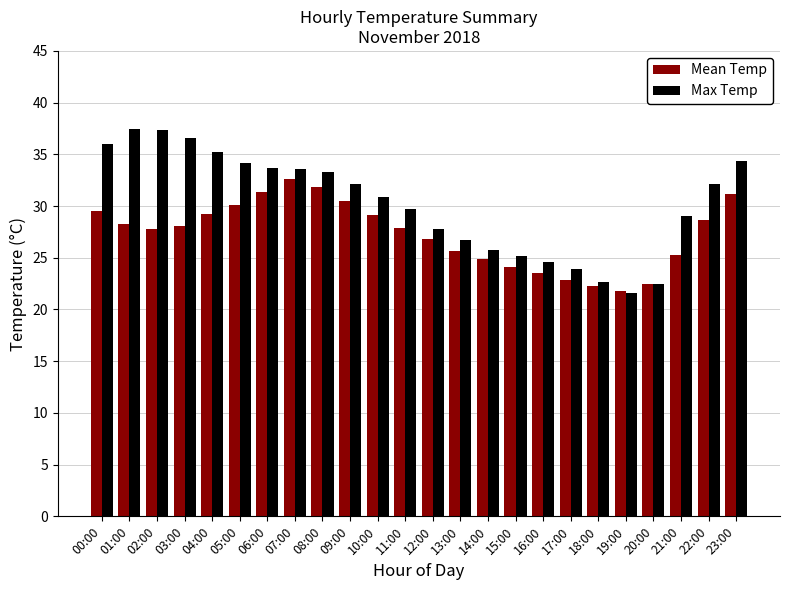

What is the total value across all series at 14:00?

50.7